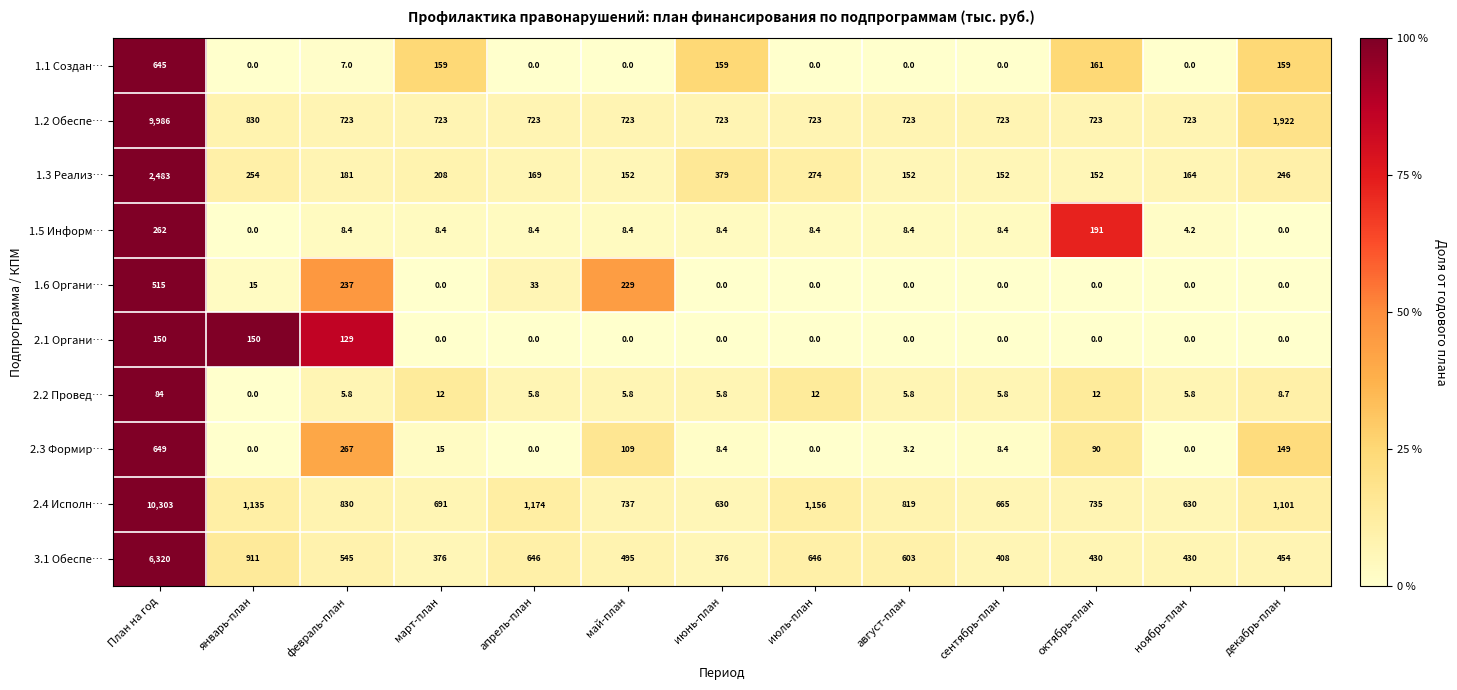

Is it true that 2.4 Исполн… equals 396.1 at июнь-план?

False